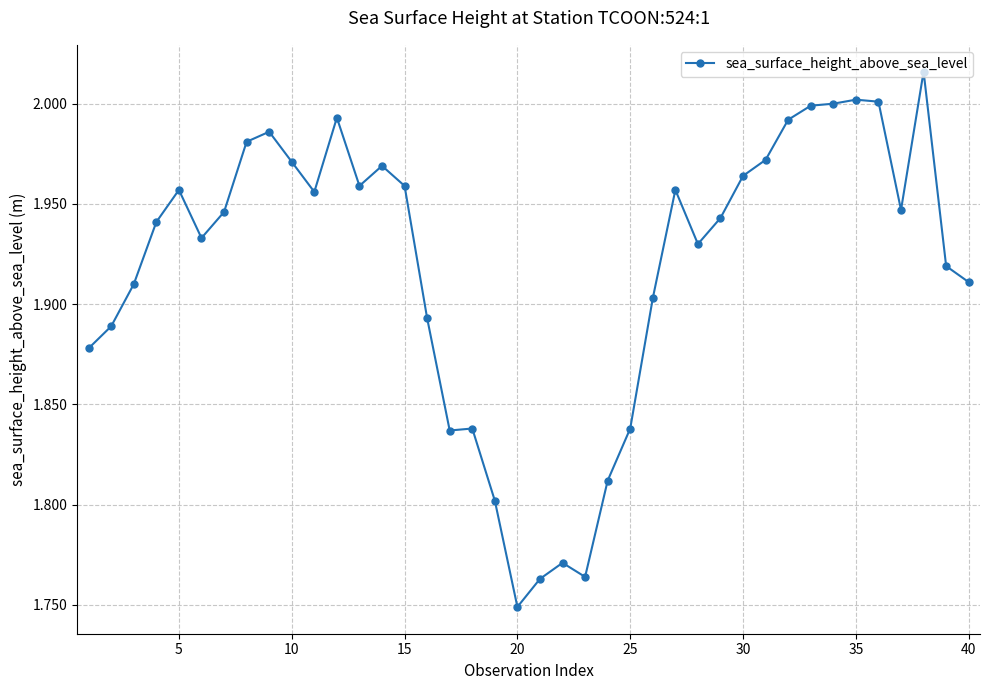

True or false: there are more than 2 points higher than both neighbors.

True